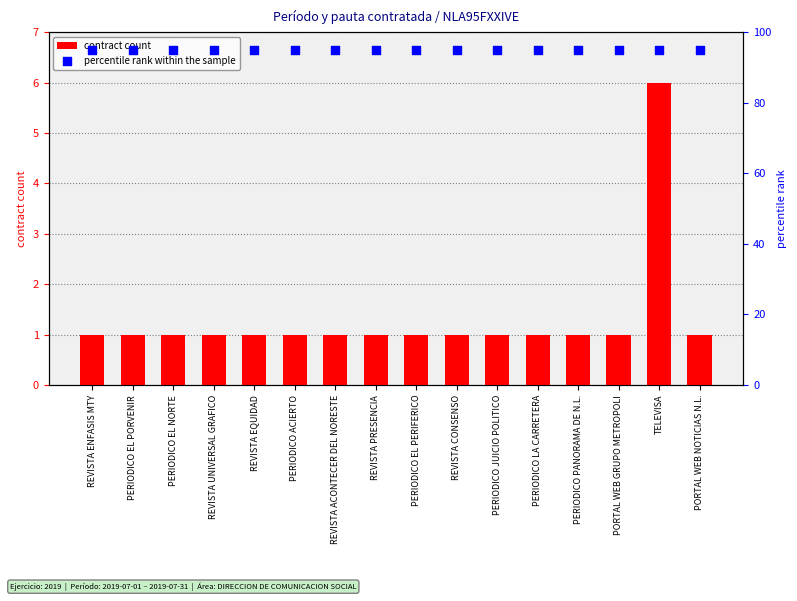

At how many categories does at least one series exceed 55?

16